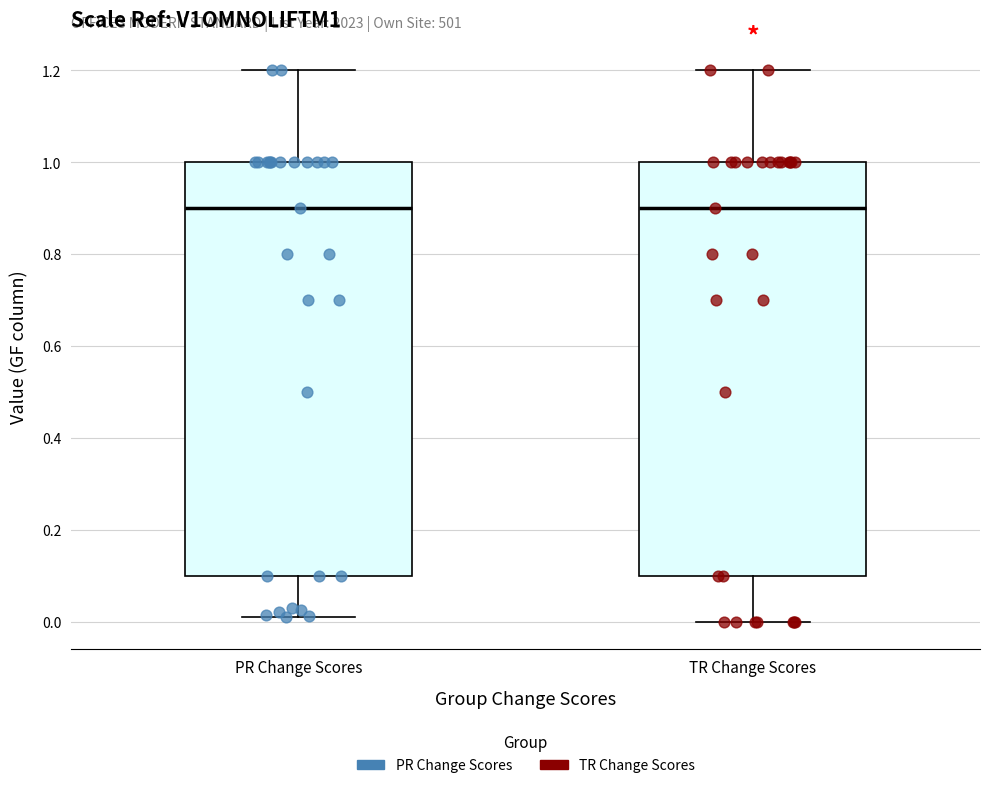

Reading left to right, transcribe this box plot: for each box, give where its median line is, the range the box spans, and where its two whiskers end, as read against the y-axis. The values are not printed on the chart, so give them approximately, as read against the axis.

PR Change Scores: median 0.90, box 0.10 to 1.00, whiskers 0.02 to 1.20
TR Change Scores: median 0.90, box 0.10 to 1.00, whiskers 0.00 to 1.20